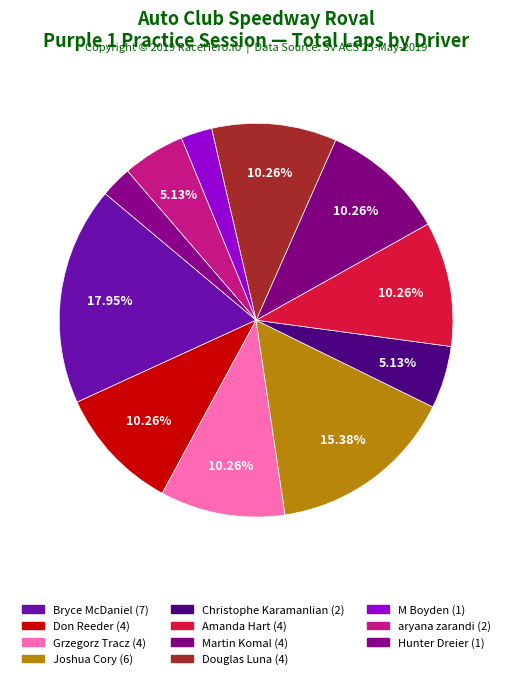

To the nearest percent, what is the combined percentage of Don Reeder and Joshua Cory?

26%